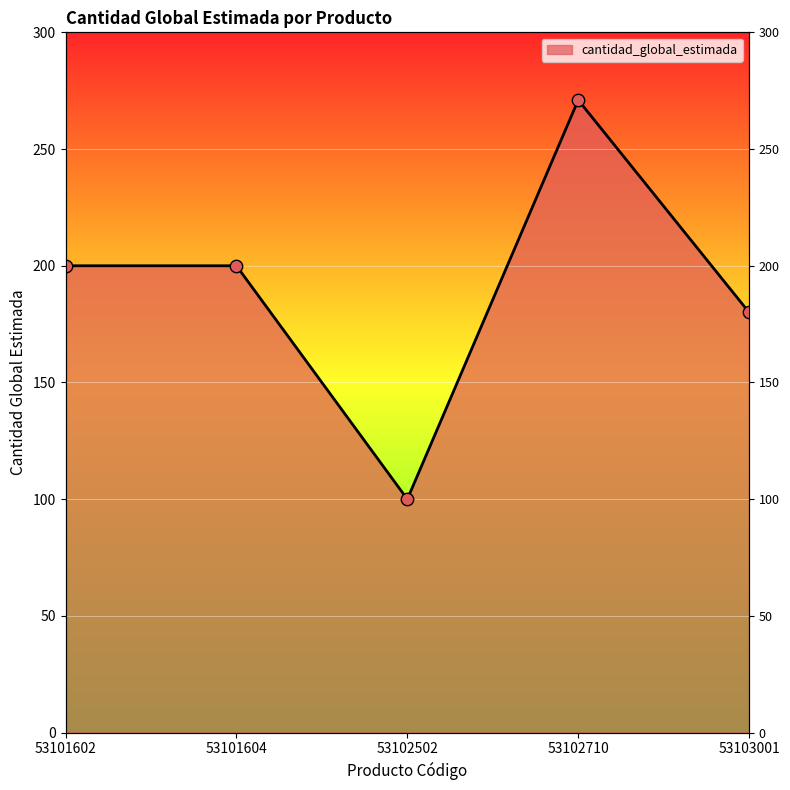

Between 53101602 and 53101604, which is larger?

53101602